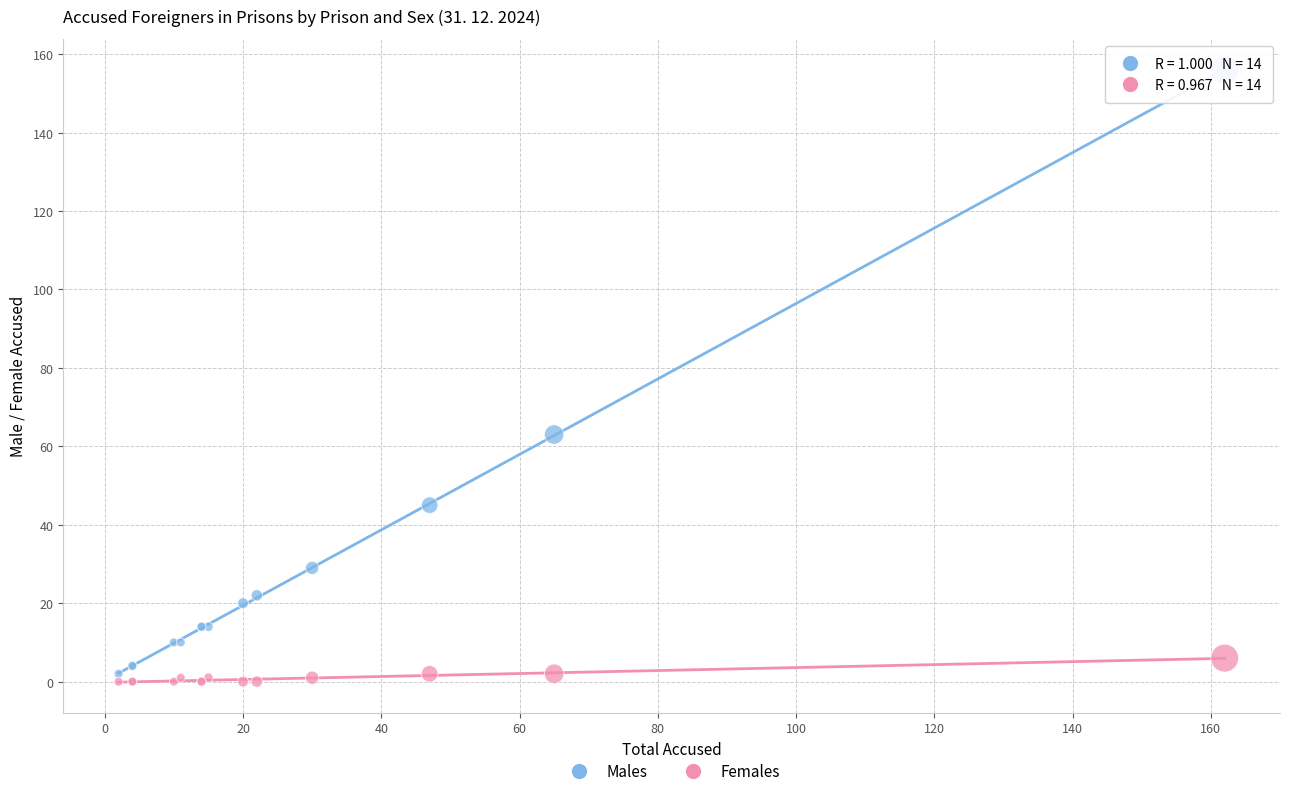

Which series contains the highest Y value?

Males